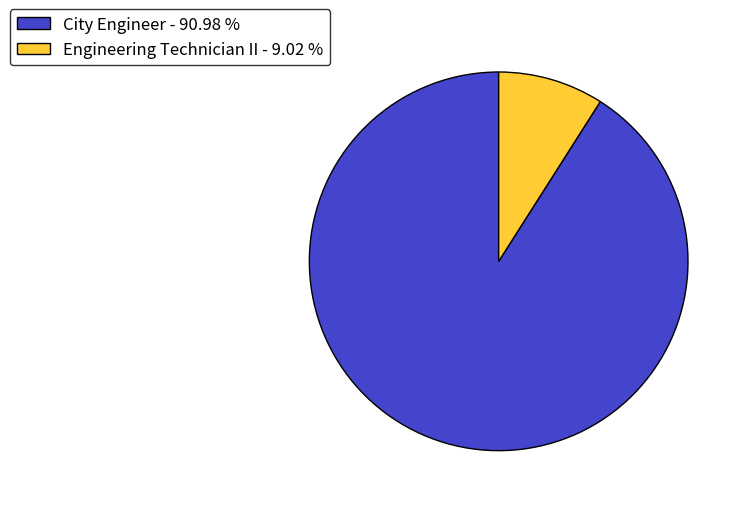

Count the number of slices in the pie.

2